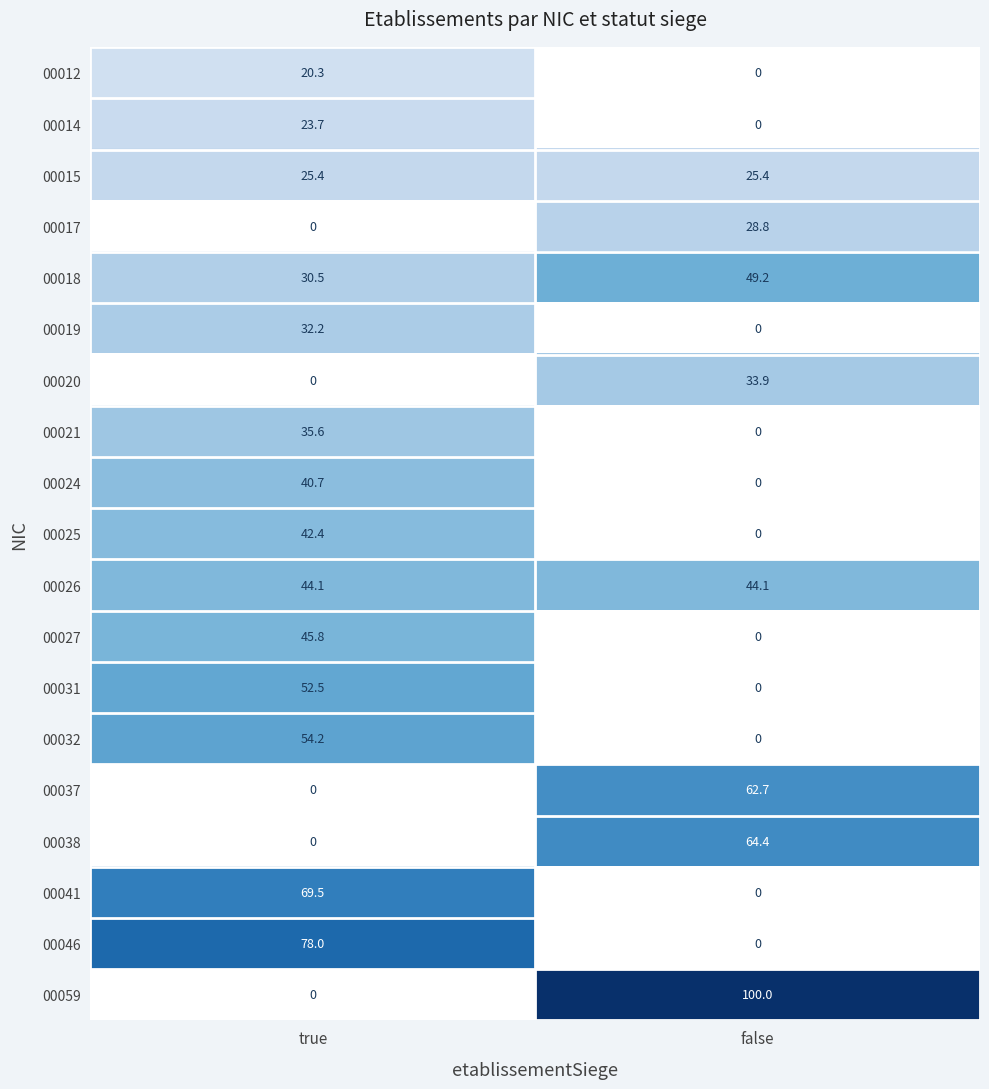

List the series in order of their peak value, highest first.

00059, 00046, 00041, 00038, 00037, 00032, 00031, 00018, 00027, 00026, 00025, 00024, 00021, 00020, 00019, 00017, 00015, 00014, 00012